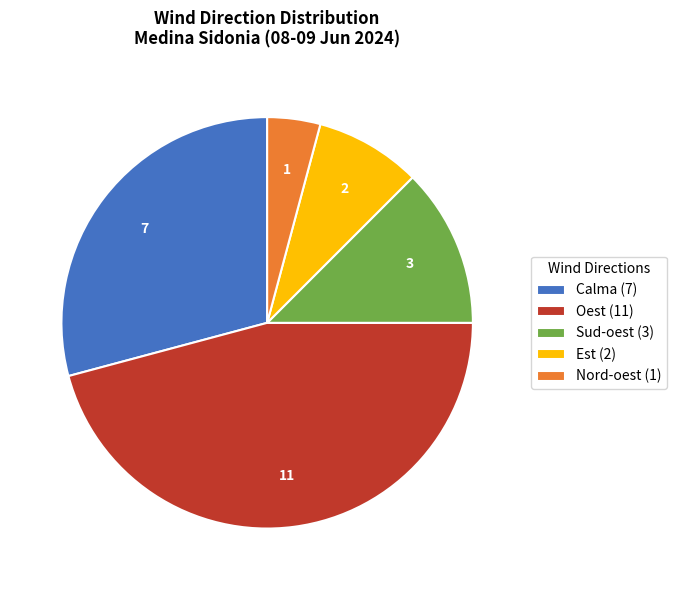

Which slice is the smallest?

Nord-oest (1)